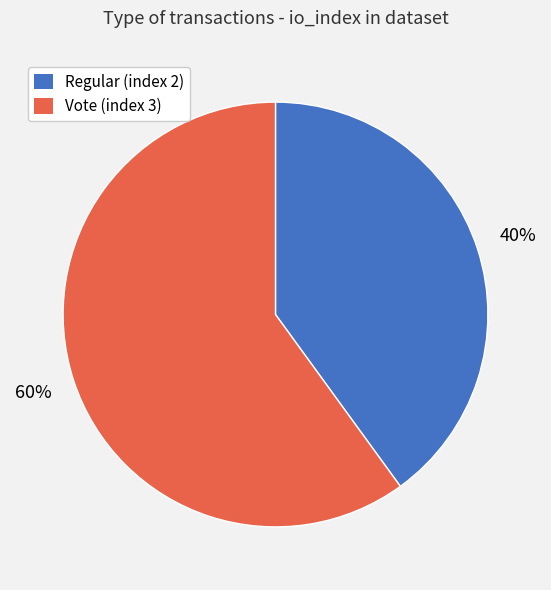

Which has a higher value, Regular (index 2) or Vote (index 3)?

Vote (index 3)